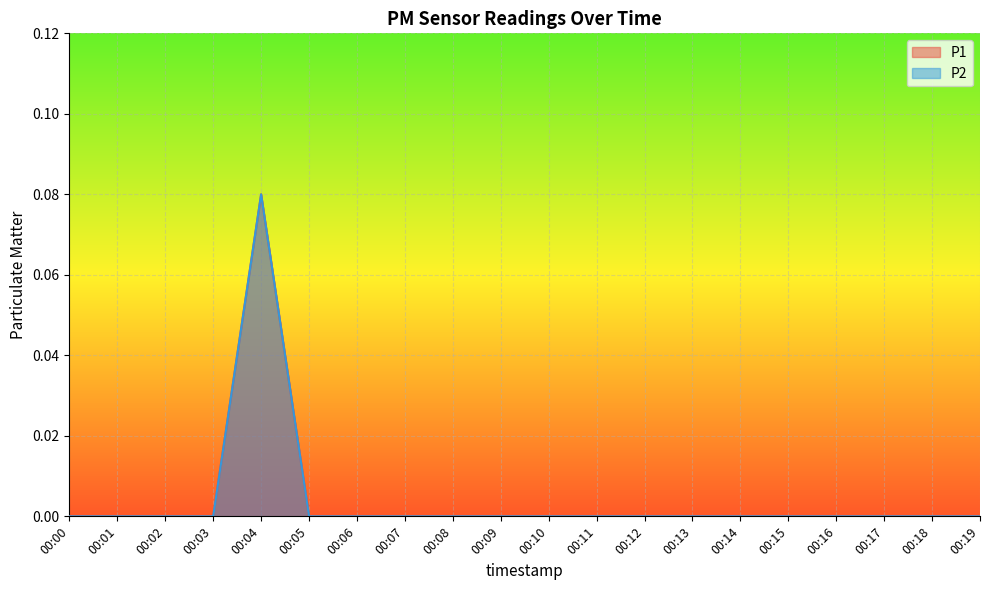

In P1, how many points are higher than both neighbors (excluding endpoints)?

1